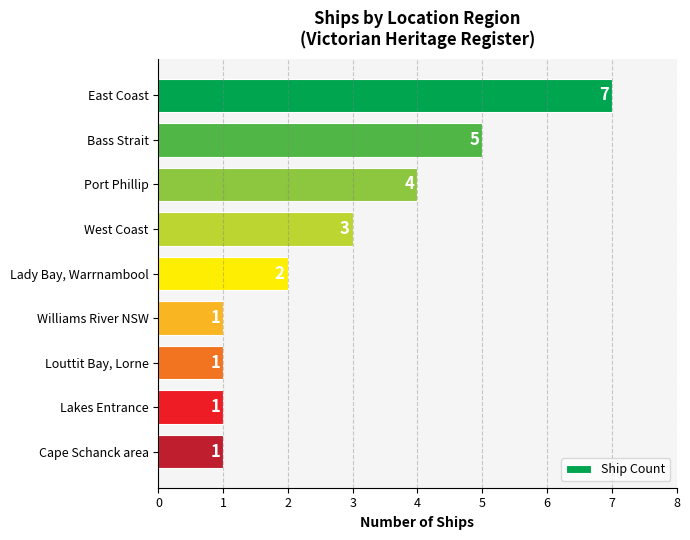

The chart shows a value of 0 at Cape Schanck area. True or false?

False